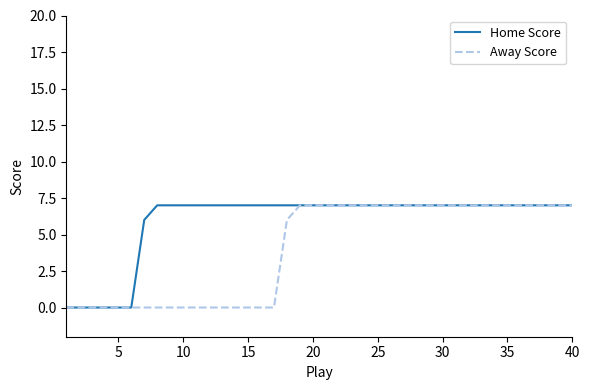

What is the greatest value displayed?

7